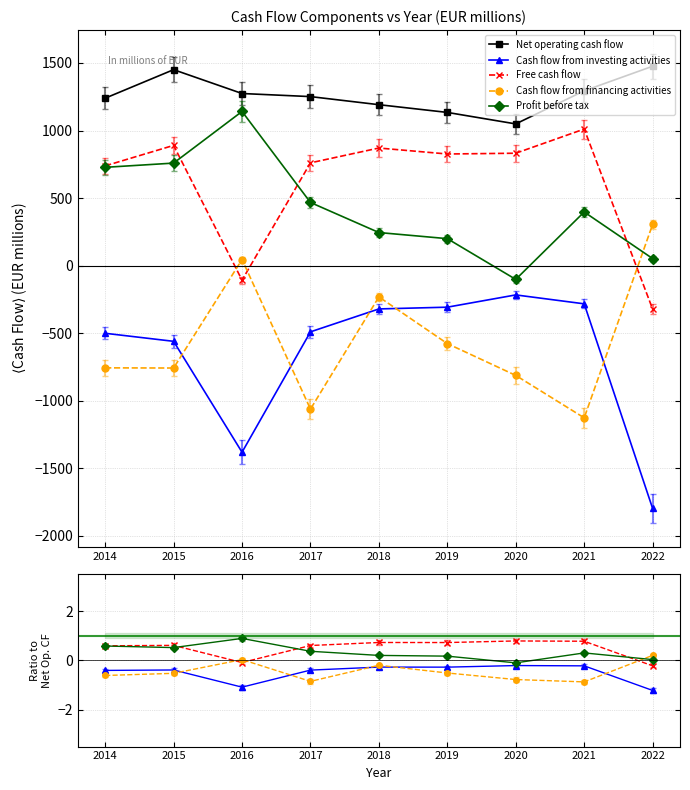

What is the difference between the maximum and minimum values in the Free cash flow series?

1.0